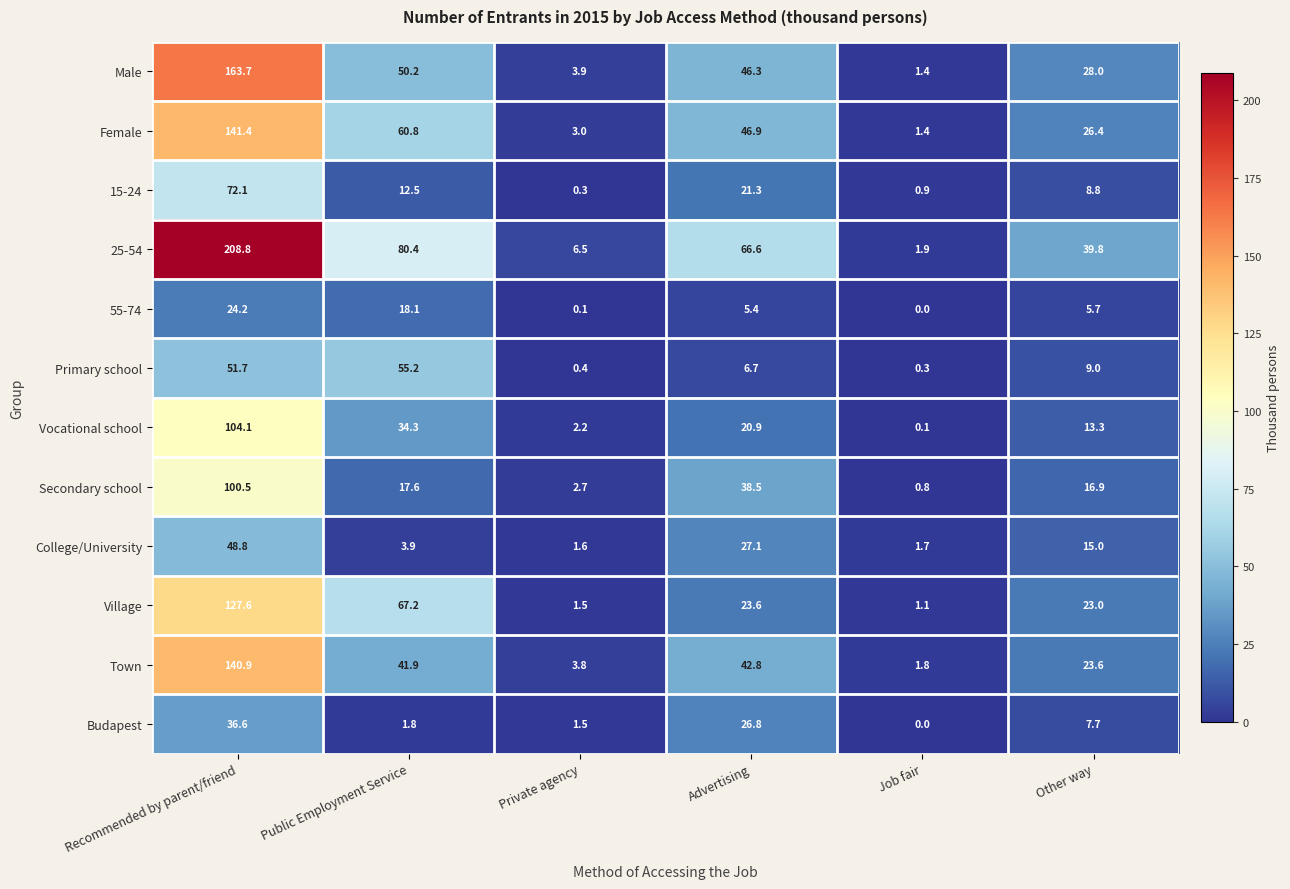

What is the spread (max minus min) of values at Public Employment Service?

78.6